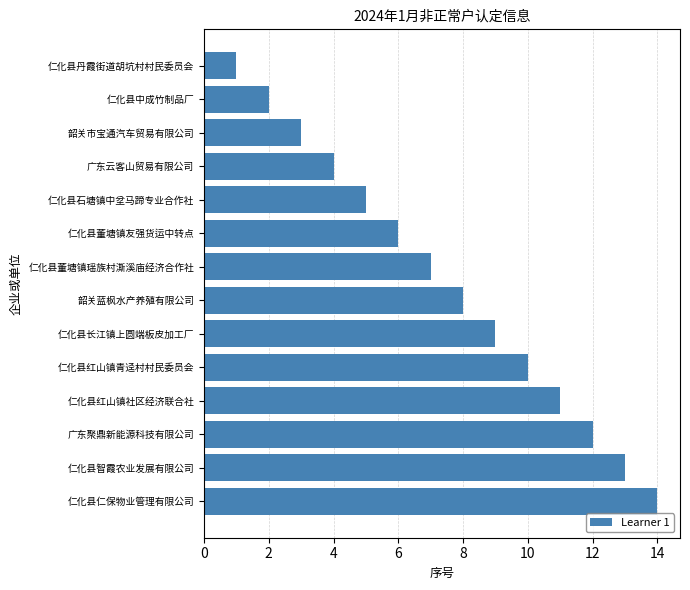

True or false: the data shows 4 at 仁化县长江镇上圆端板皮加工厂.

False